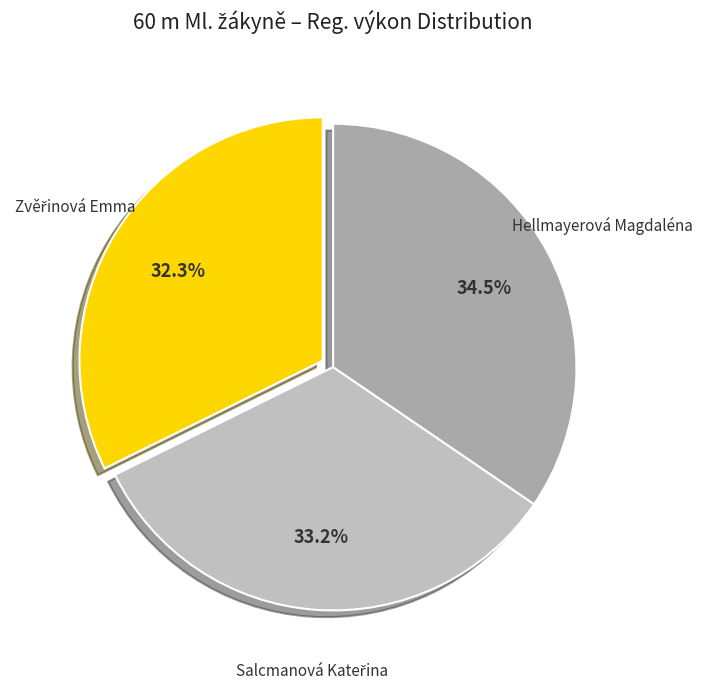

Is there any slice that represents more than half of the pie?

No